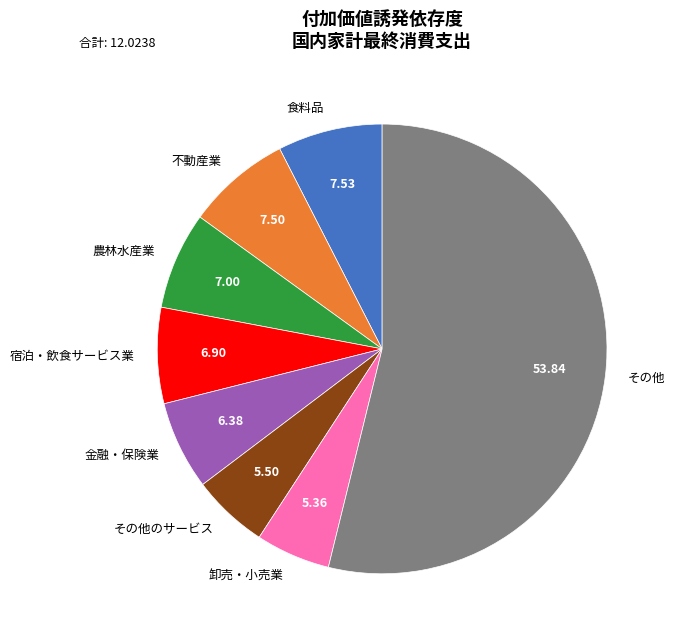

How many slices are in this pie chart?

8